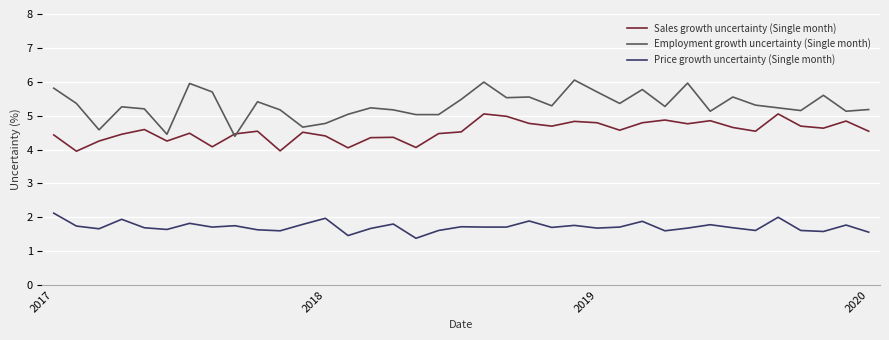

List the series in order of their peak value, highest first.

Employment growth uncertainty (Single month), Sales growth uncertainty (Single month), Price growth uncertainty (Single month)